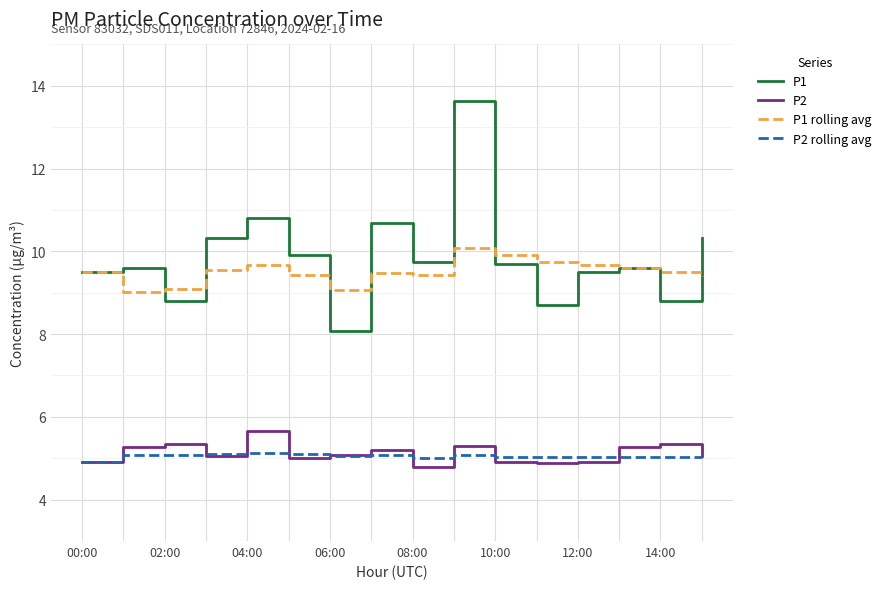

True or false: P1 and P2 cross at least once.

False